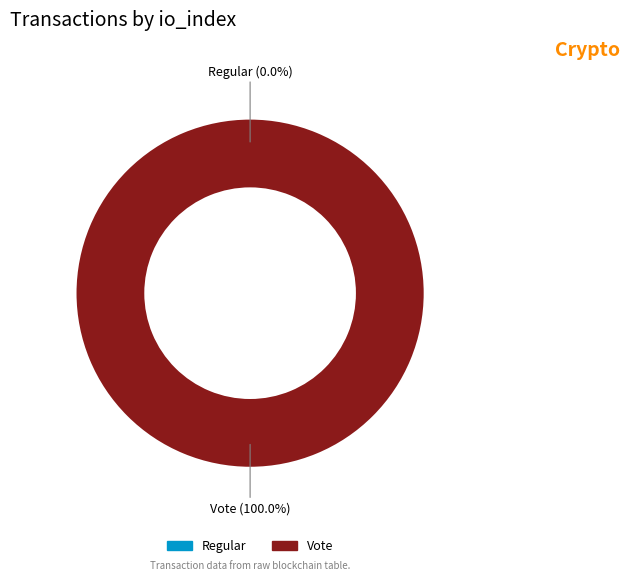

What is the largest slice in the pie chart?

Vote (tx index 2)